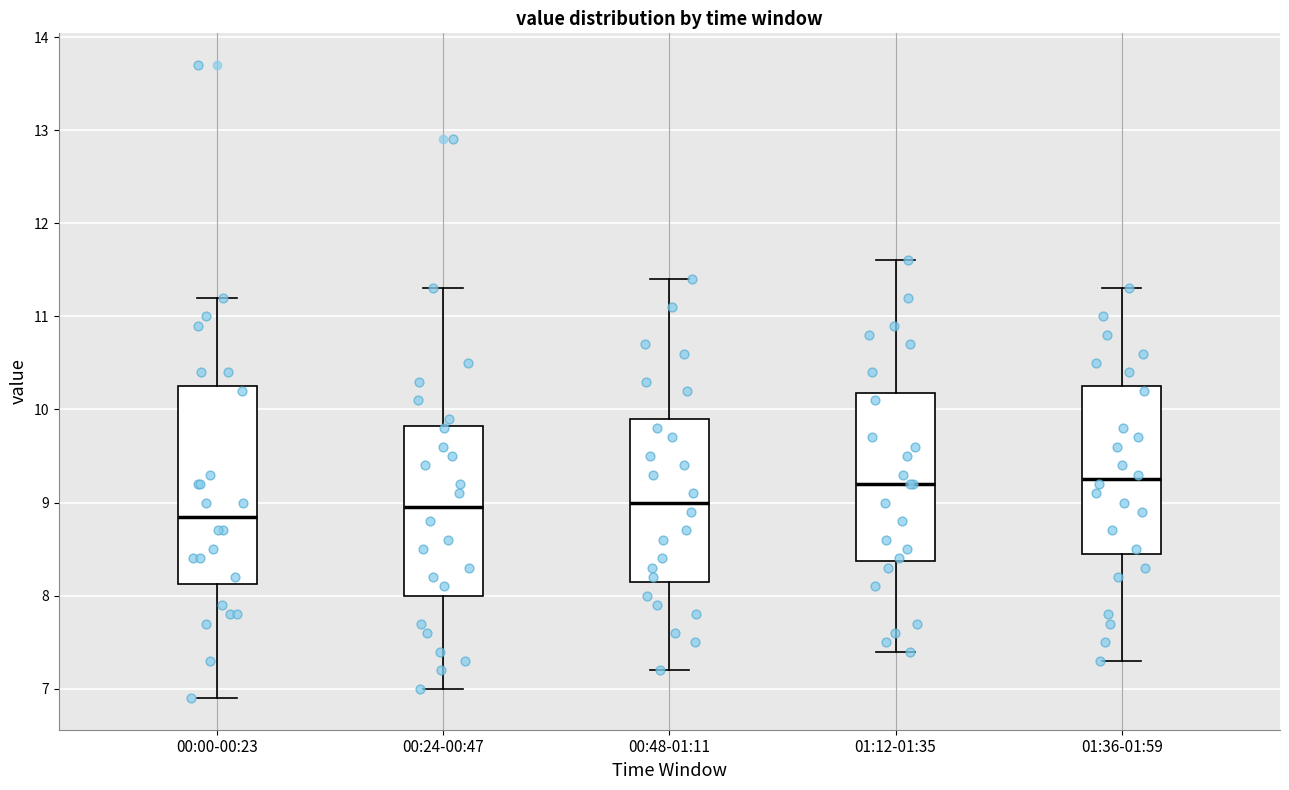

Reading left to right, read every box against the y-axis: the position of its median line, the range the box covers, and the ends of its whiskers. The values are not printed on the chart, so give them approximately, as read against the axis.

00:00-00:23: median 8.9, box 8.1 to 10.3, whiskers 6.9 to 11.2
00:24-00:47: median 9.0, box 8.0 to 9.8, whiskers 7.0 to 11.3
00:48-01:11: median 9.0, box 8.2 to 9.9, whiskers 7.2 to 11.4
01:12-01:35: median 9.2, box 8.4 to 10.2, whiskers 7.4 to 11.6
01:36-01:59: median 9.3, box 8.5 to 10.3, whiskers 7.3 to 11.3